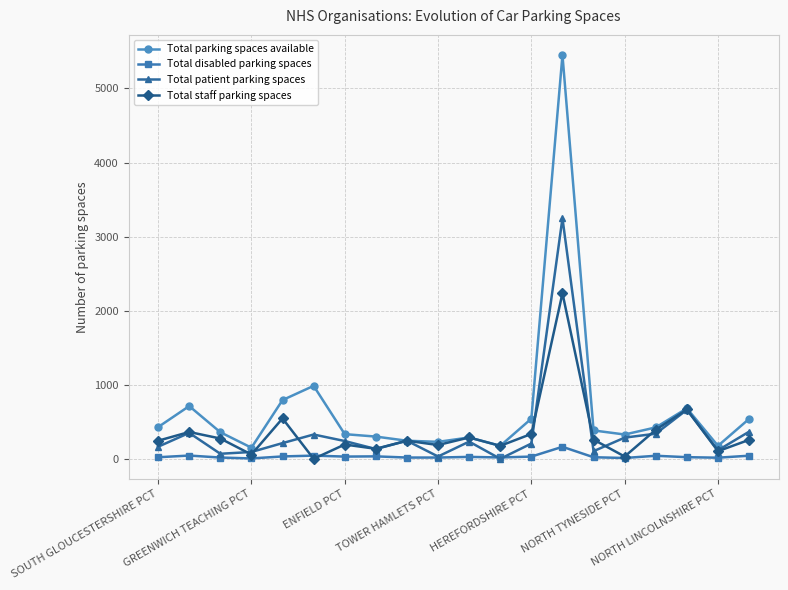

What is the highest value of the Total patient parking spaces series?

3248